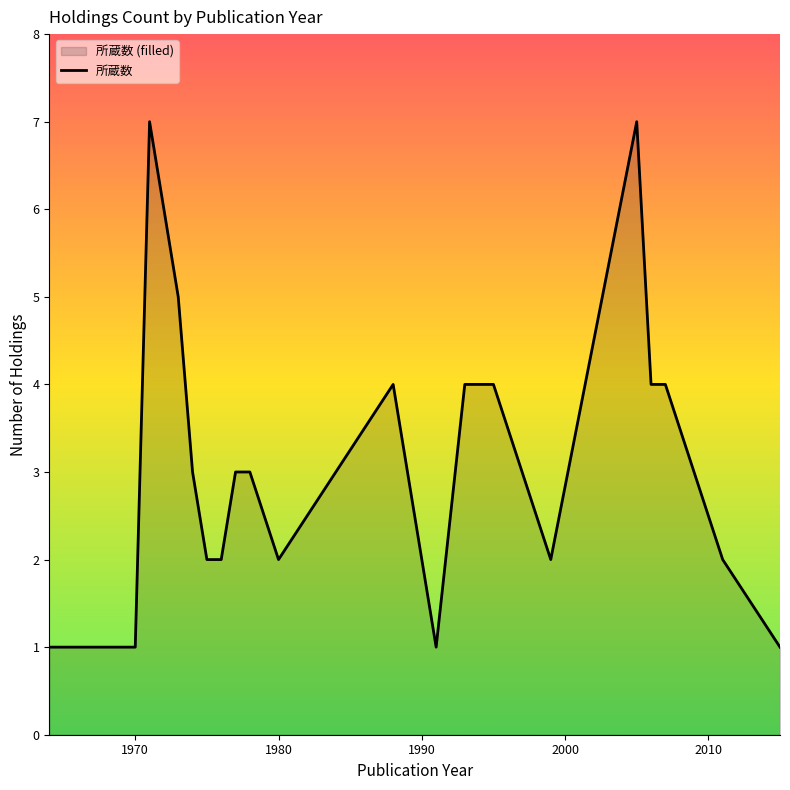

Is it true that the value at 1970 is 1?

True